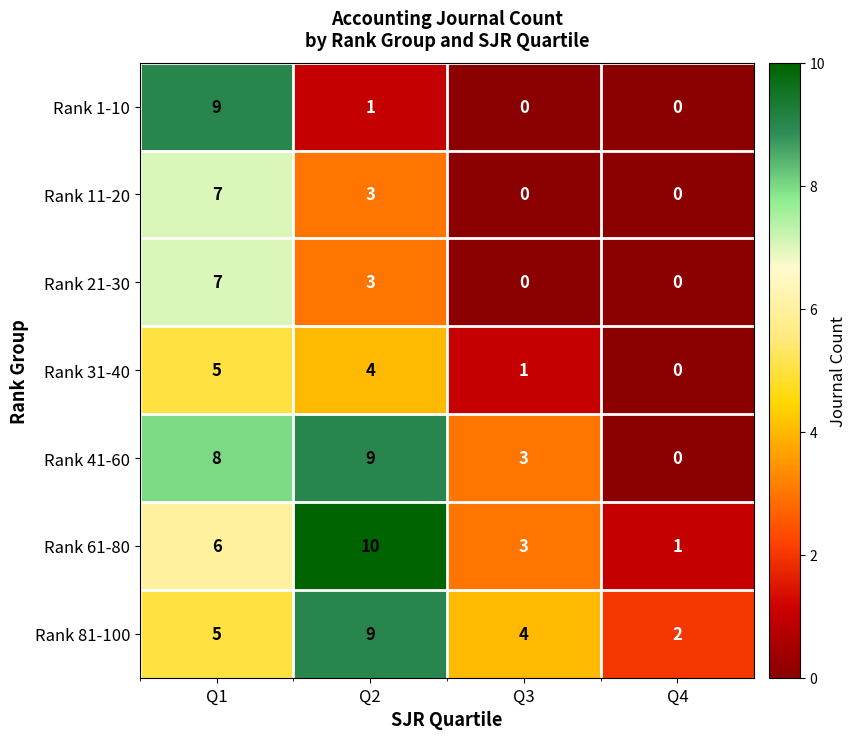

Count the Rank 21-30 values in the range 0 to 7.

4